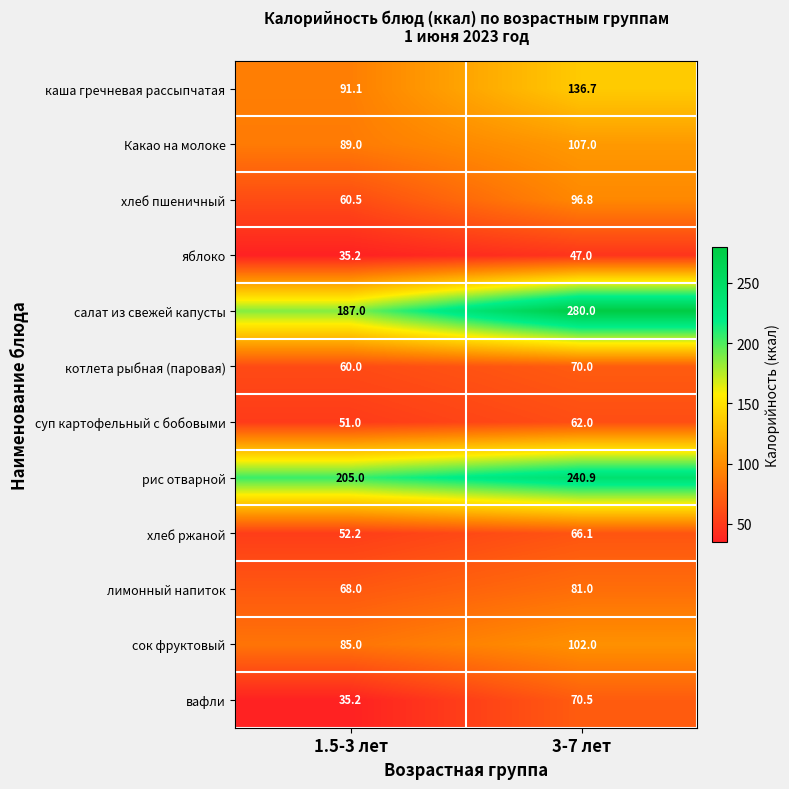

Is it true that сок фруктовый equals 23.8 at 3-7 лет?

False